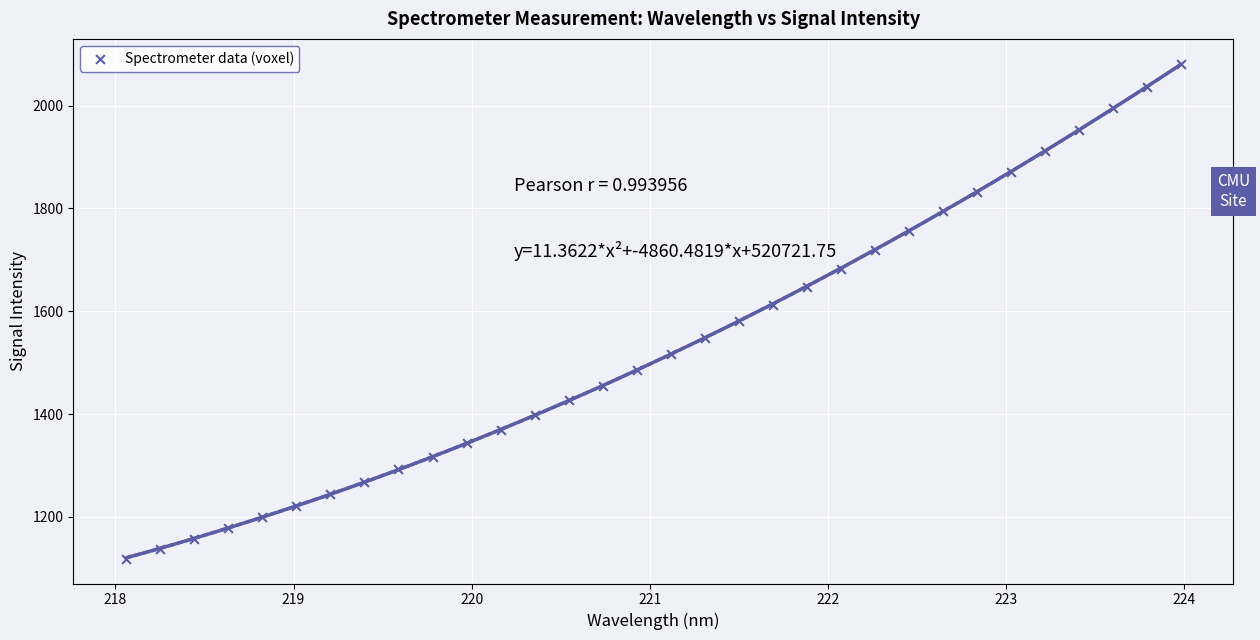

What is the range of Y values (max minus min)?

962.1